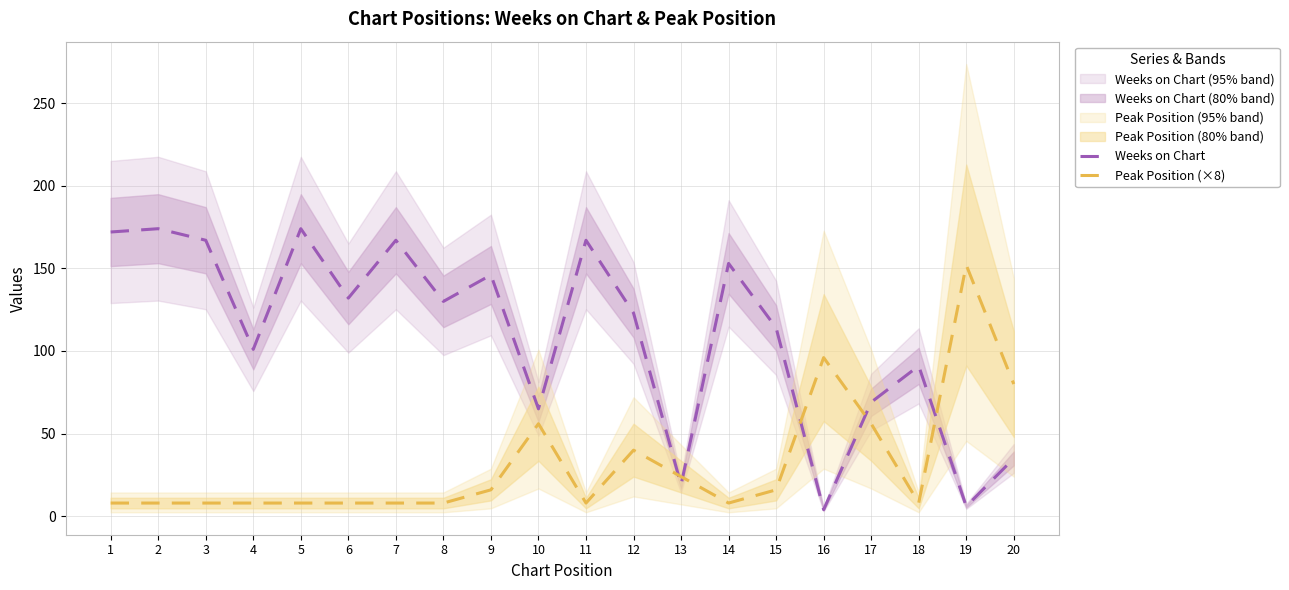

Which category has the lowest value in the Peak Position (×8) series?

1